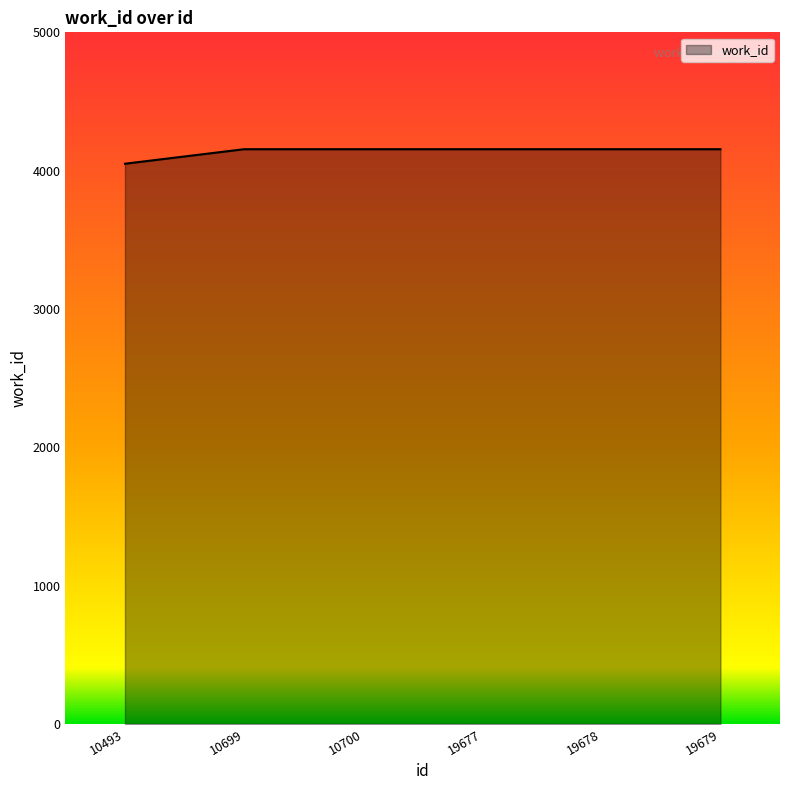

True or false: the data shows 4155 at 19677.

True